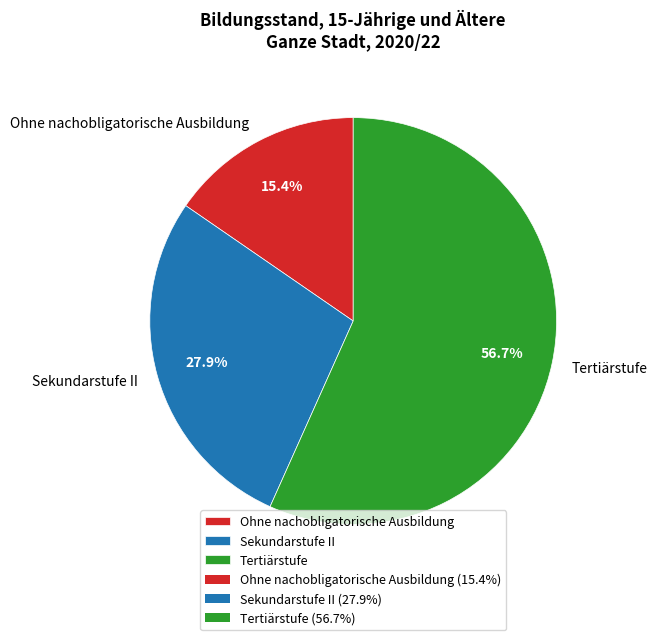

Count the number of slices in the pie.

3